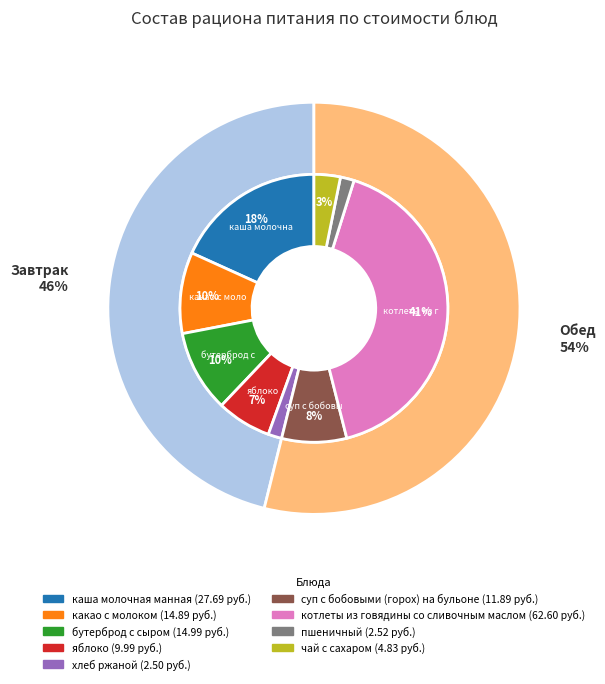

What is the change in value from яблоко to котлеты из говядины со сливочным маслом?

+52.6